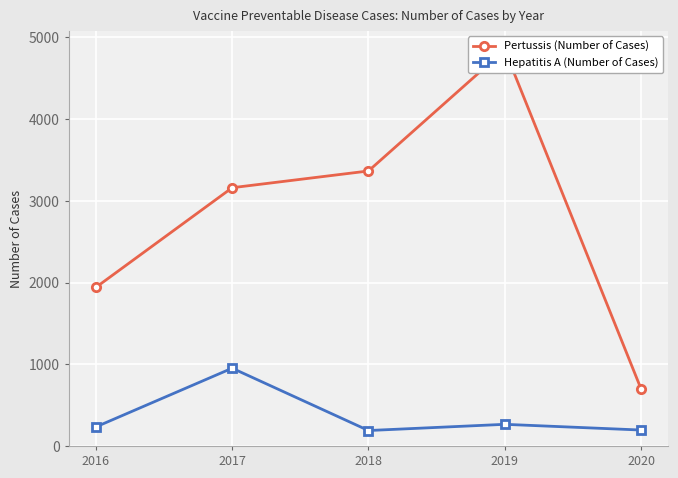

Between 2017 and 2019, which series saw the biggest shift?

Pertussis (Number of Cases)